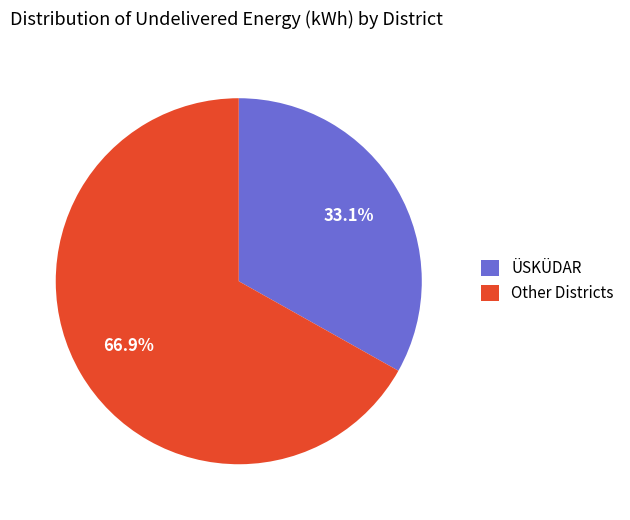

What percentage do ÜSKÜDAR and Other Districts together represent?

100.0%